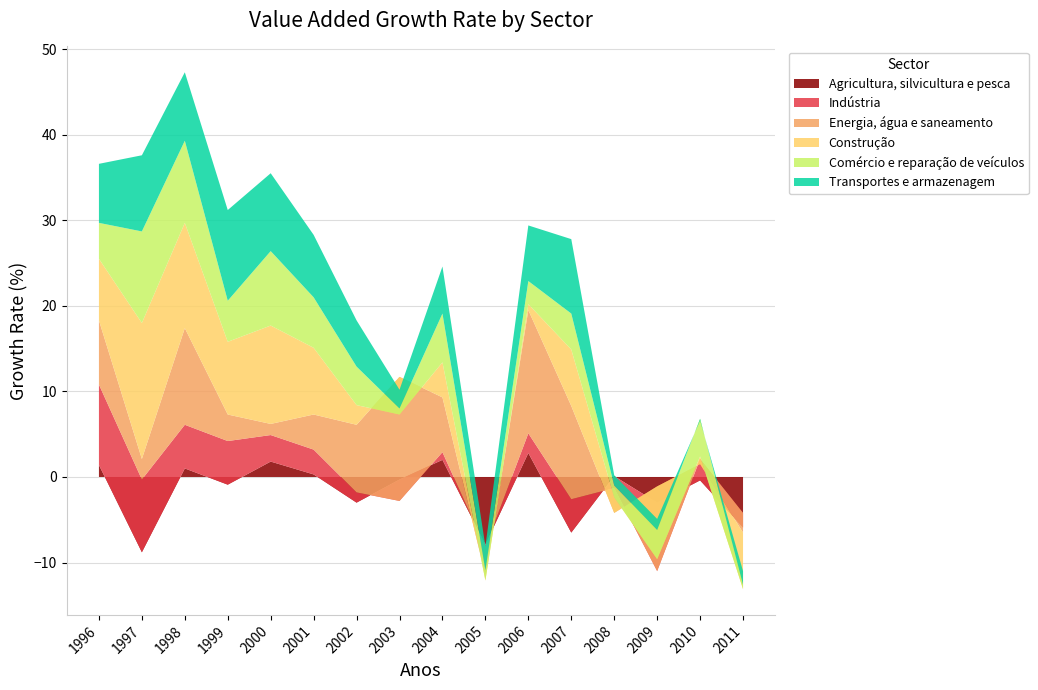

Reading right to left, transcribe all the data shown in this chart.

Agricultura, silvicultura e pesca: -5.9	-0.4	-3.0	0.1	-6.5	2.8	-7.9	2.0	-0.3	-3.0	0.3	1.8	-0.9	1.0	-8.8	1.4
Indústria: 1.7	2.5	-8.0	-1.4	3.9	2.3	-0.3	0.9	-2.5	1.2	2.9	3.1	5.1	5.1	8.5	9.4
Energia, água e saneamento: -2.3	-0.6	9.9	-2.9	10.9	14.4	-3.3	6.4	14.5	7.9	4.1	1.3	3.1	11.3	2.4	7.5
Construção: -6.6	0.9	-8.5	1.8	6.6	0.7	-0.6	4.1	-4.4	2.3	7.8	11.5	8.5	12.3	15.9	7.2
Comércio e reparação de veículos: 0.5	4.4	3.4	1.4	4.2	2.7	1.2	5.7	0.7	4.5	5.9	8.7	4.8	9.6	10.7	4.2
Transportes e armazenagem: 1.6	-0.2	1.3	1.2	8.7	6.5	2.8	5.5	2.2	5.4	7.3	9.1	10.6	8.0	8.9	6.9